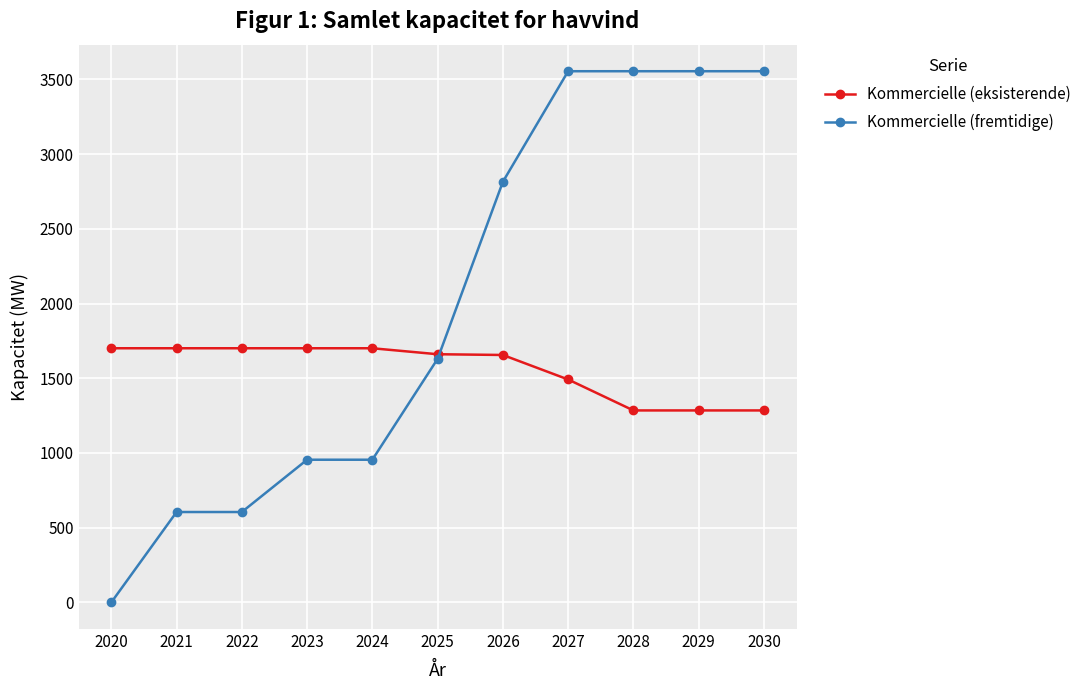

What is the greatest value displayed?

3554.8